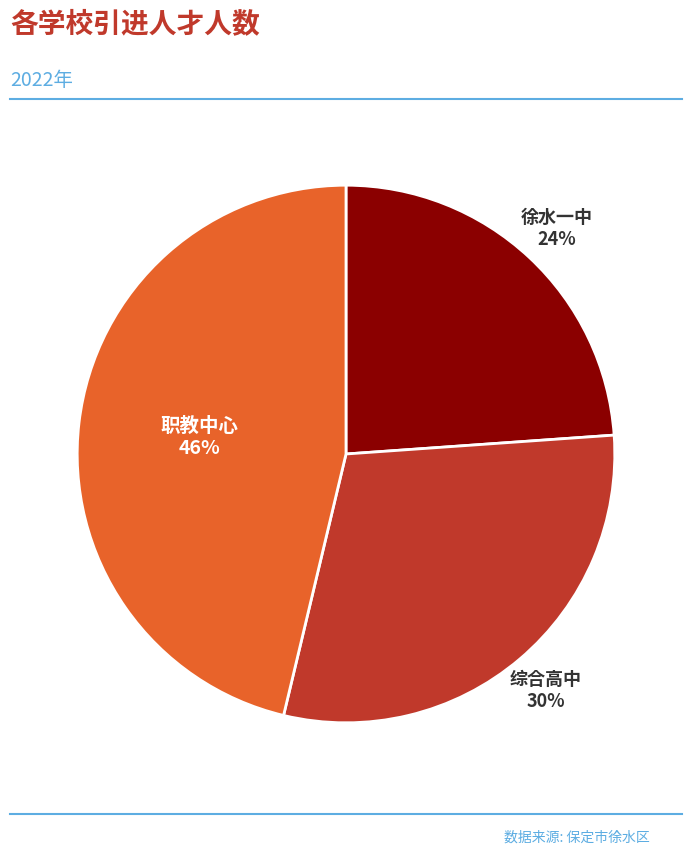

Is there a majority slice in this chart?

No